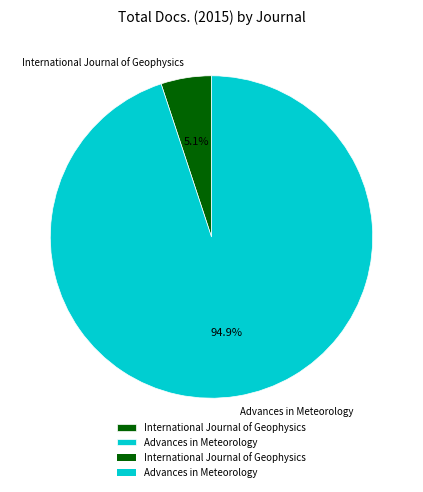

To the nearest percent, what percentage of the pie is Advances in Meteorology?

95%